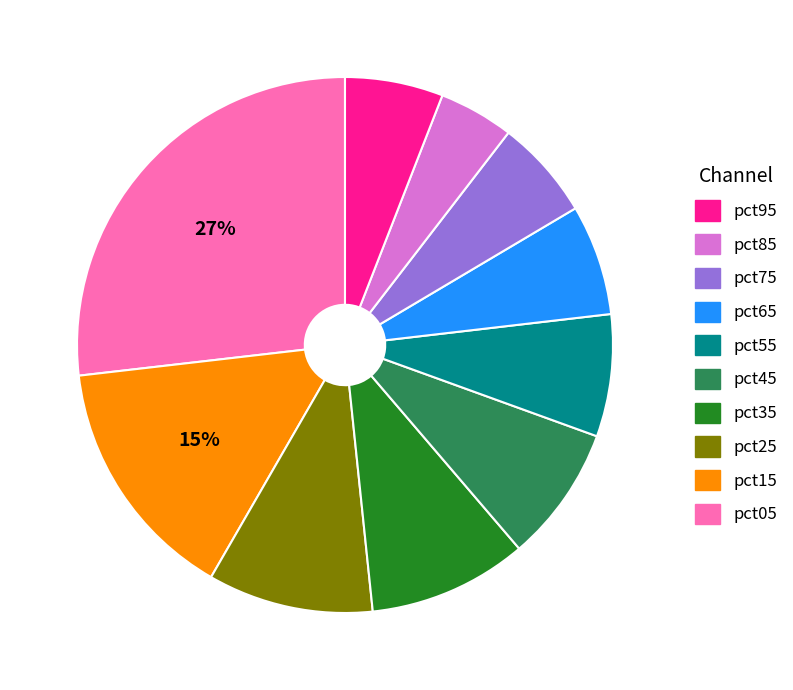

To the nearest percent, what is the difference between the largest and smallest slice percentages?

22%